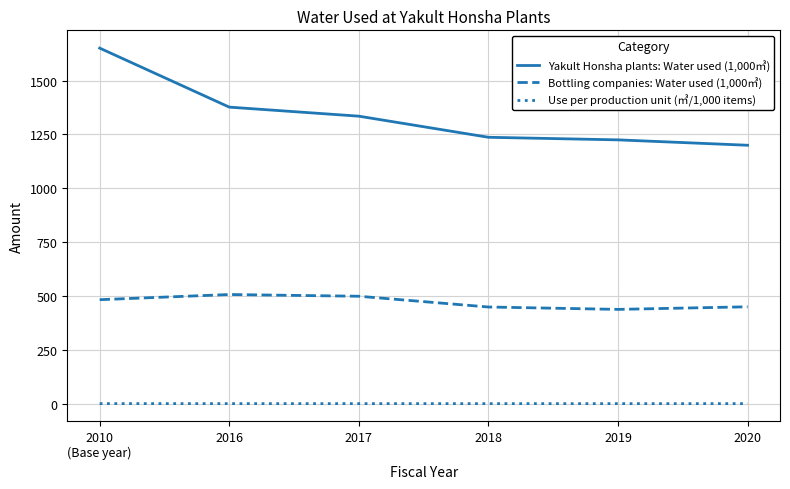

What is the average value of the Use per production unit (㎥/1,000 items) series?

0.5